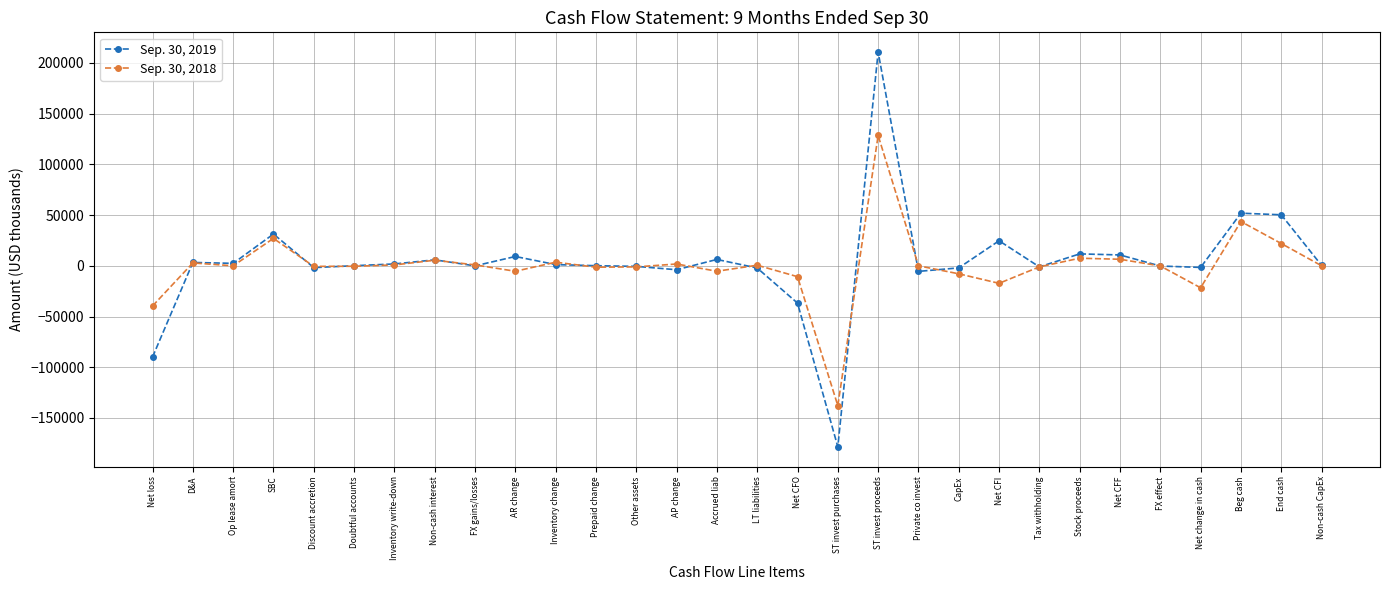

How many data points does each series have?

30